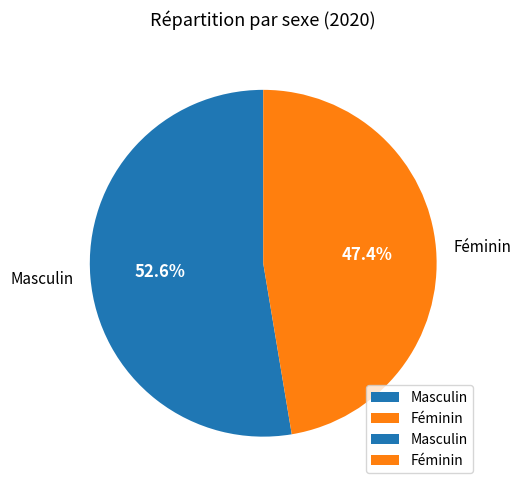

To the nearest percent, what is the combined percentage of Féminin and Masculin?

100%